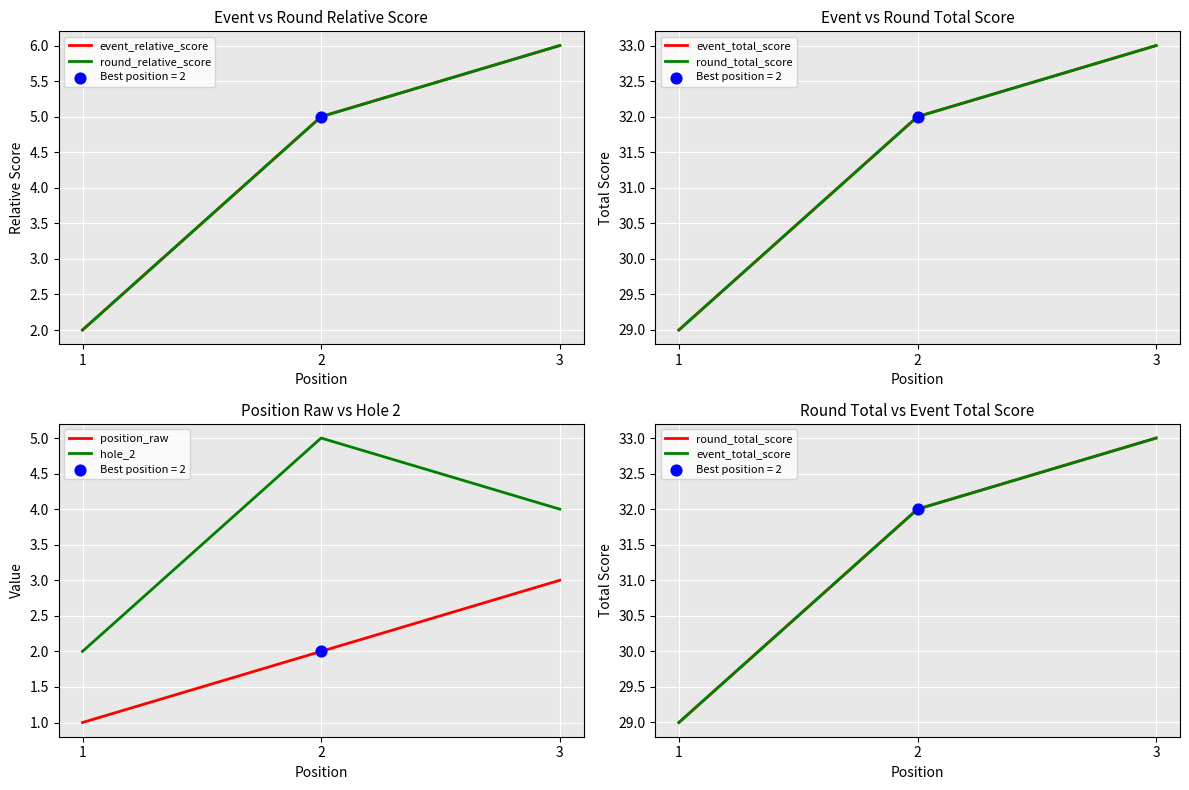

Which series reaches the minimum Y coordinate?

position_raw